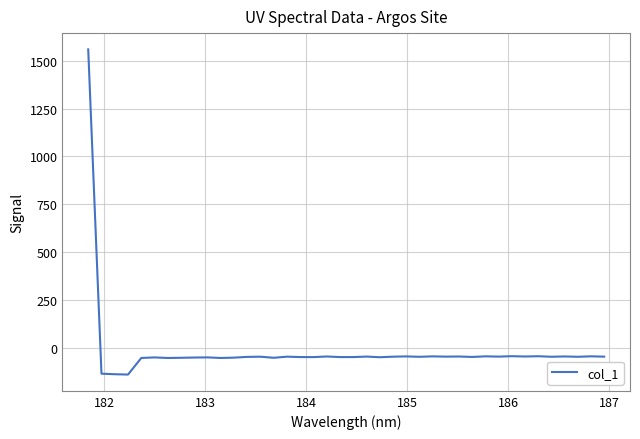

What is the maximum value shown in the chart?

1559.5